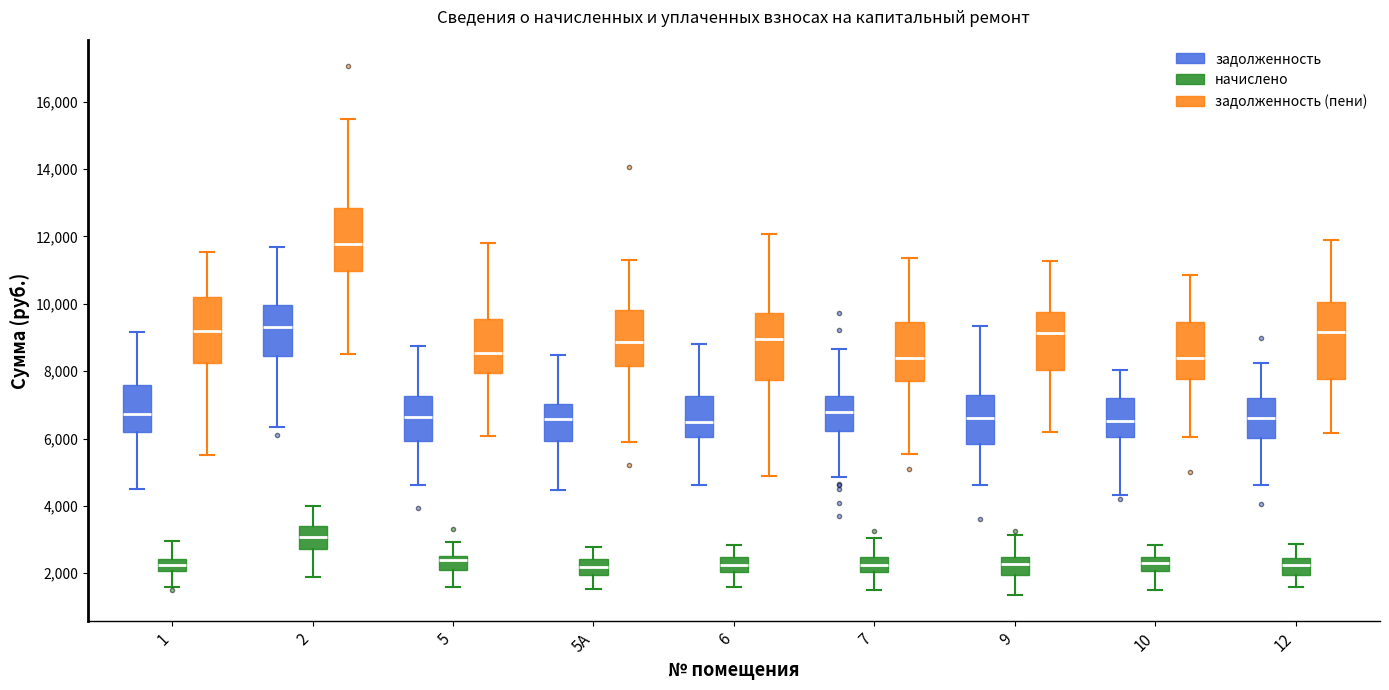

Where is the upper edge of the box for 6 (начислено) on the y-axis? The values are not printed on the chart, so give them approximately, as read against the axis.

2400